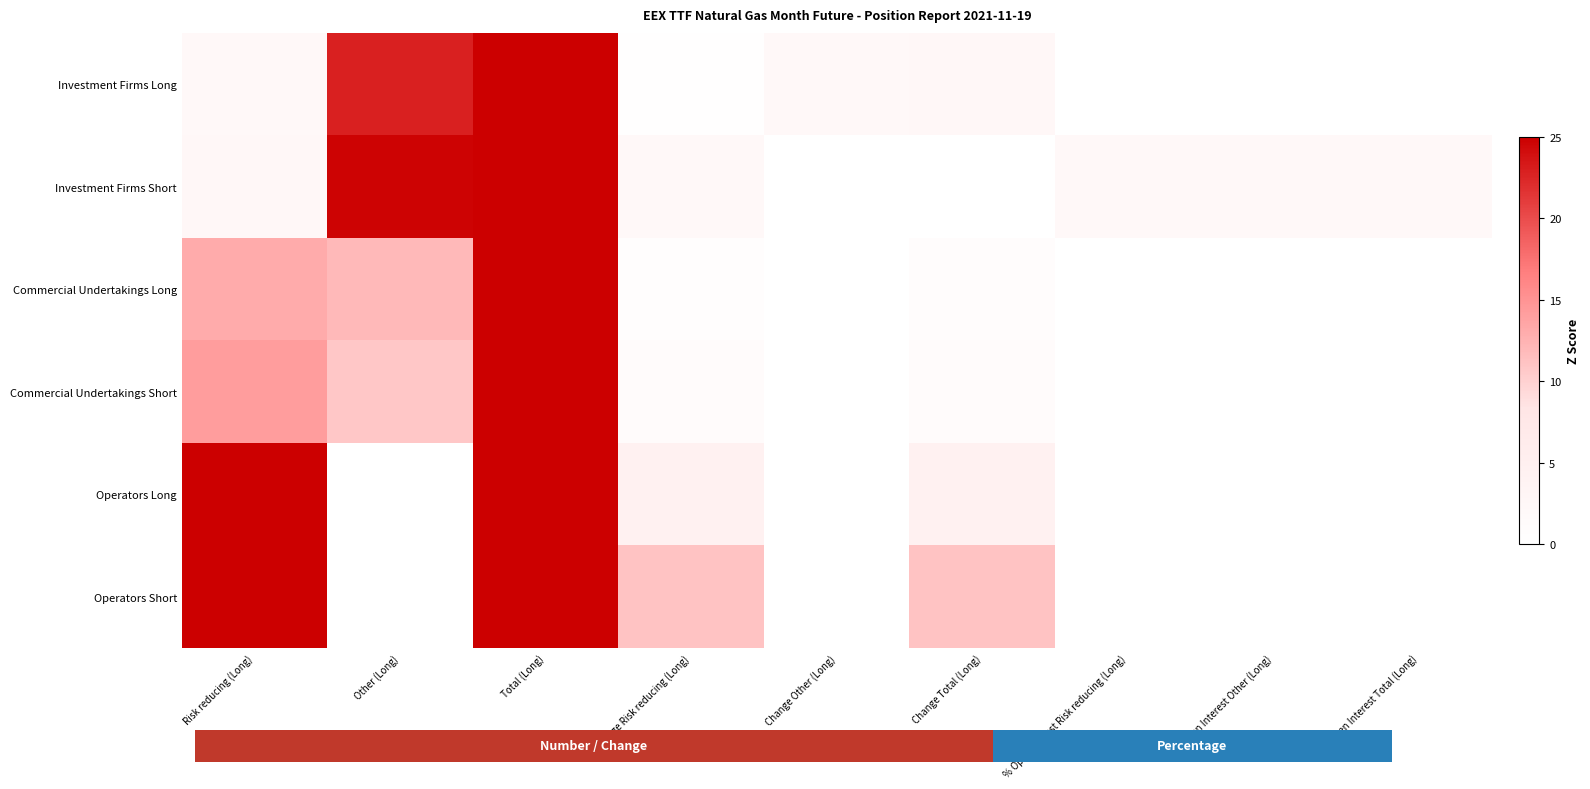

What is the difference between the maximum and minimum values in the Commercial Undertakings Long series?

25.0